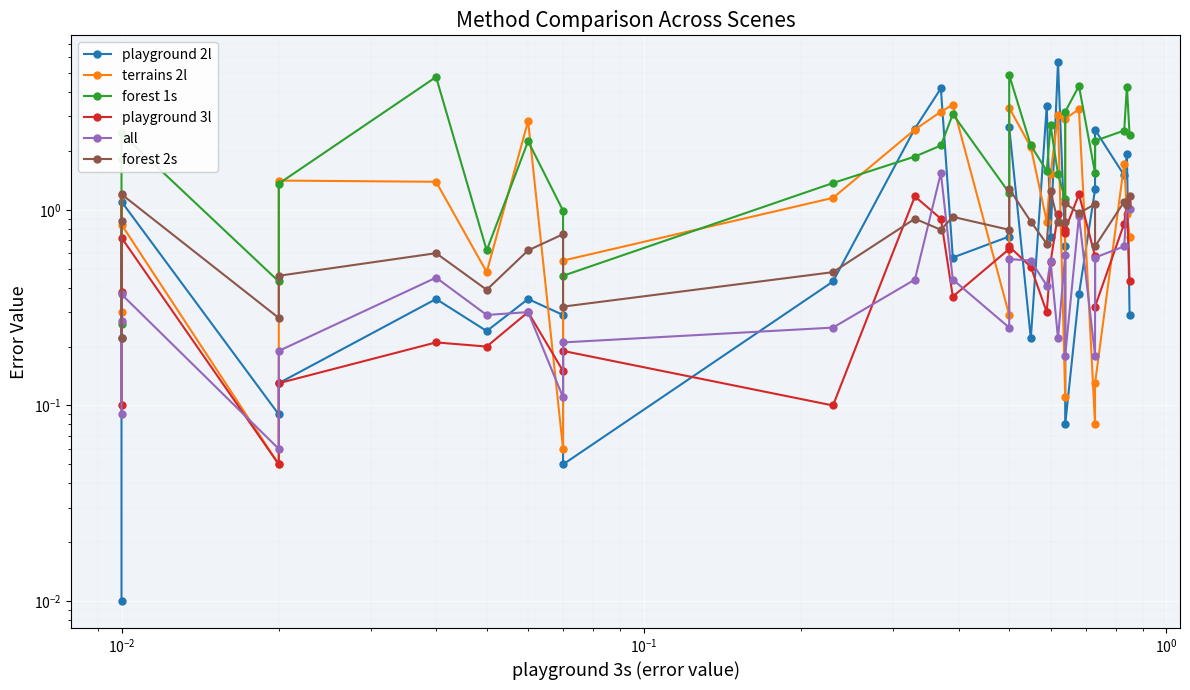

True or false: playground 3l and all cross at least once.

True